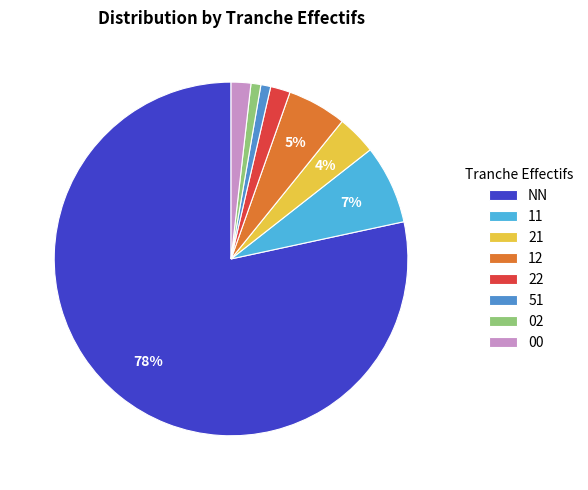

Combined, do 51 and 21 account for over 50%?

No